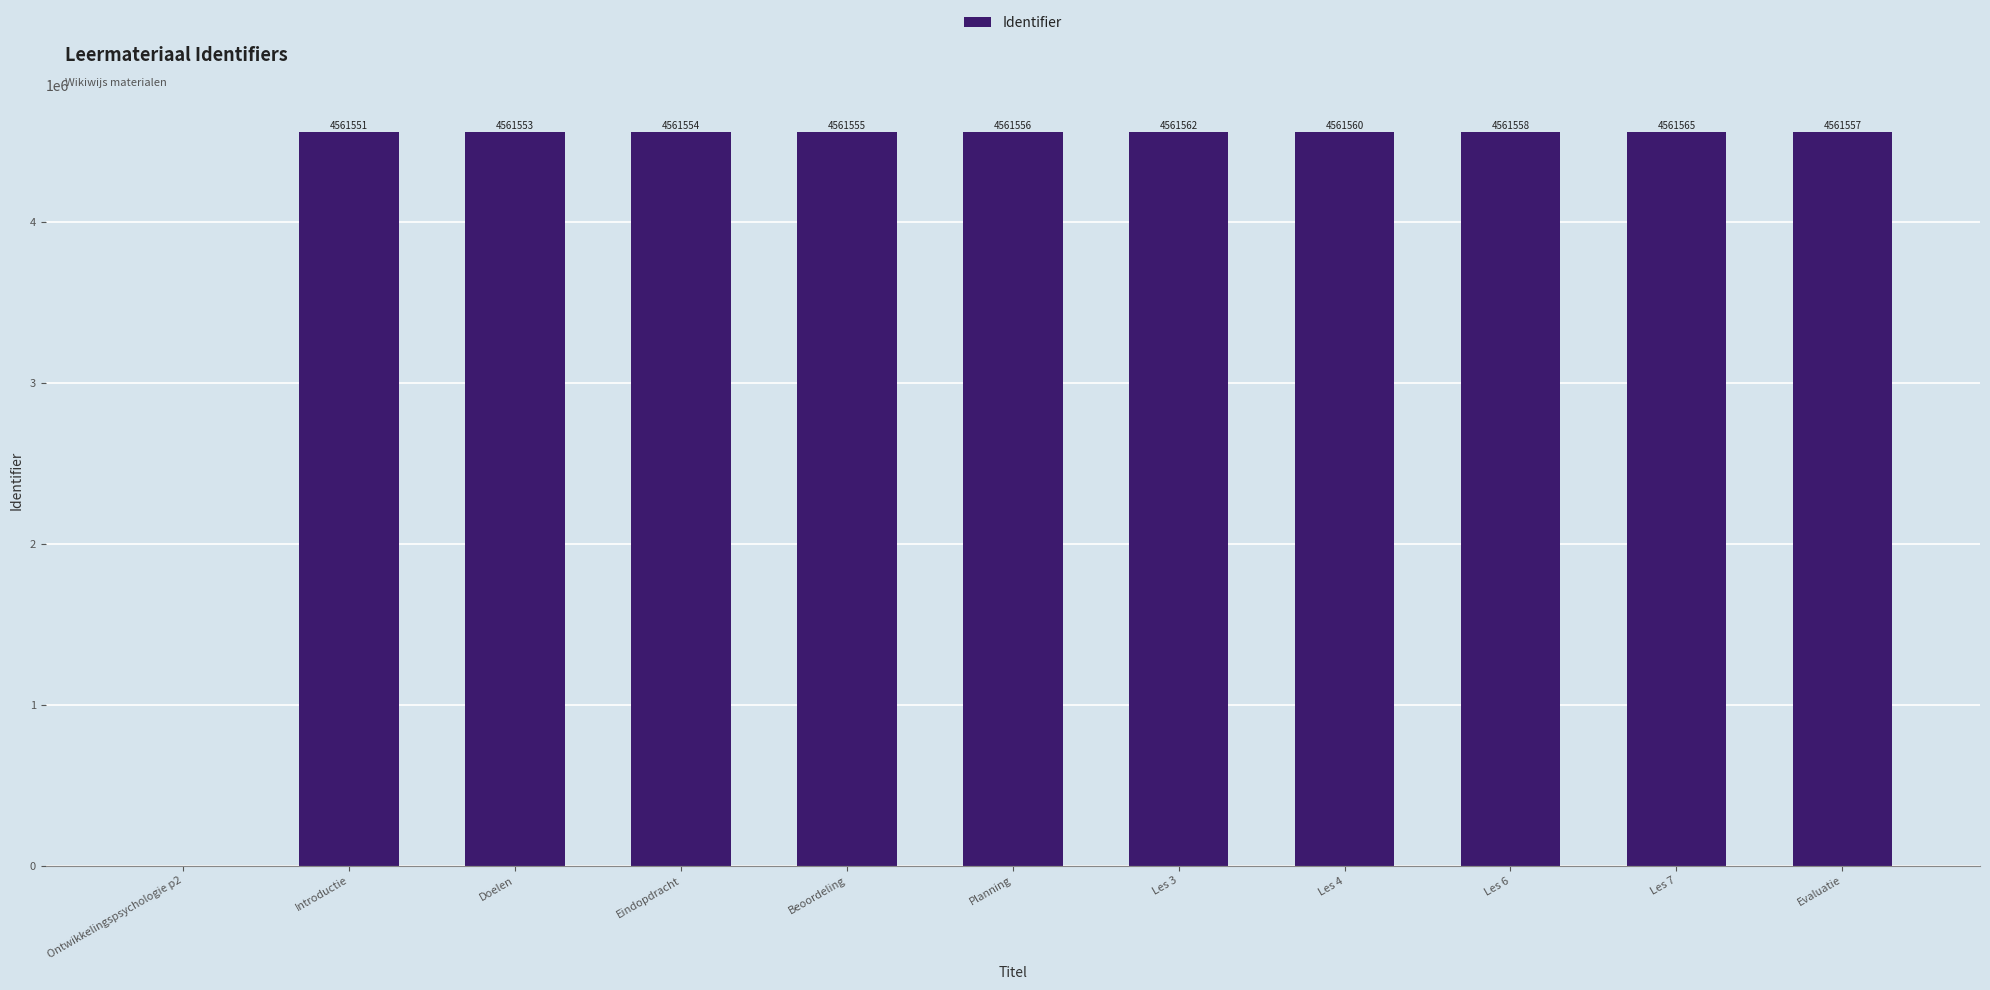

Which label corresponds to the largest value in the chart?

Les 7